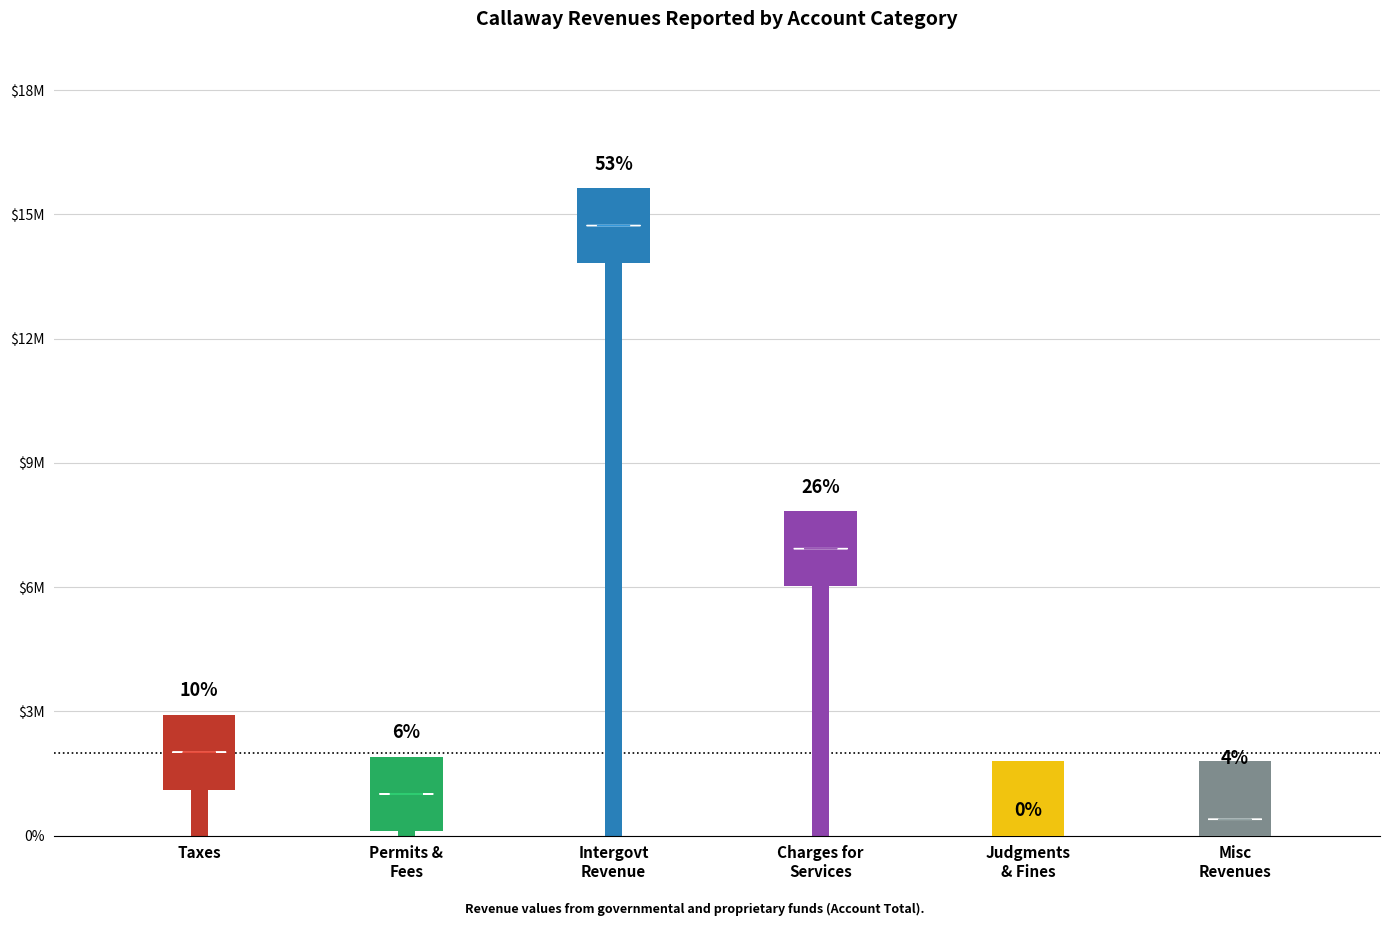

Is it true that the value at Charges for Services is 7830579?

True